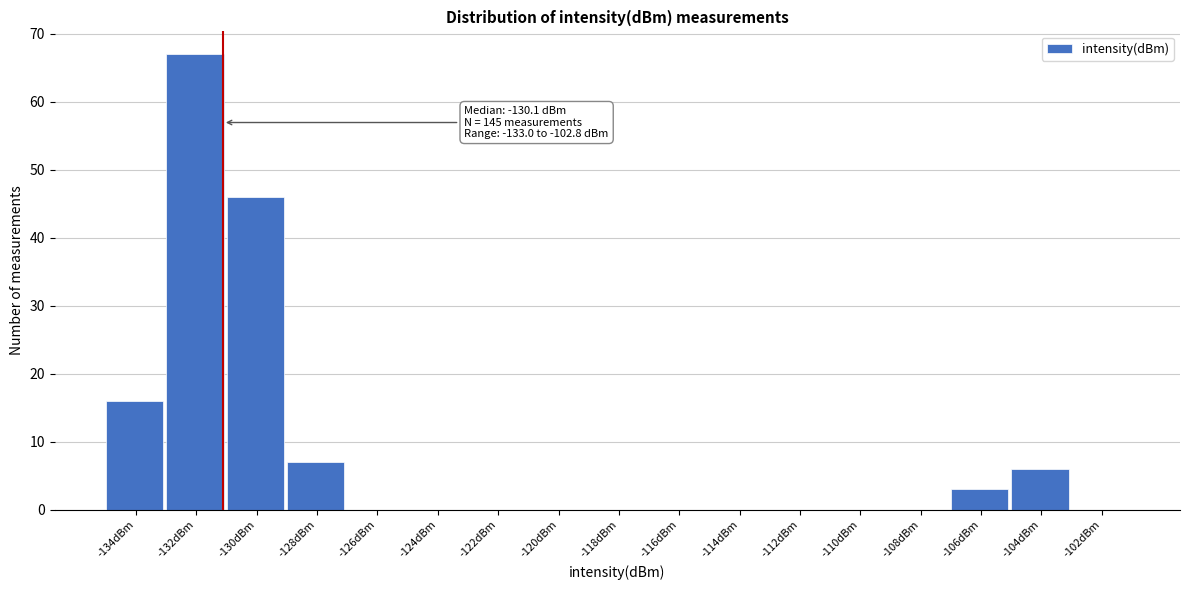

Reading left to right, extract all data points from this chart.

-134dBm=16	-132dBm=67	-130dBm=46	-128dBm=7	-126dBm=0	-124dBm=0	-122dBm=0	-120dBm=0	-118dBm=0	-116dBm=0	-114dBm=0	-112dBm=0	-110dBm=0	-108dBm=0	-106dBm=3	-104dBm=6	-102dBm=0